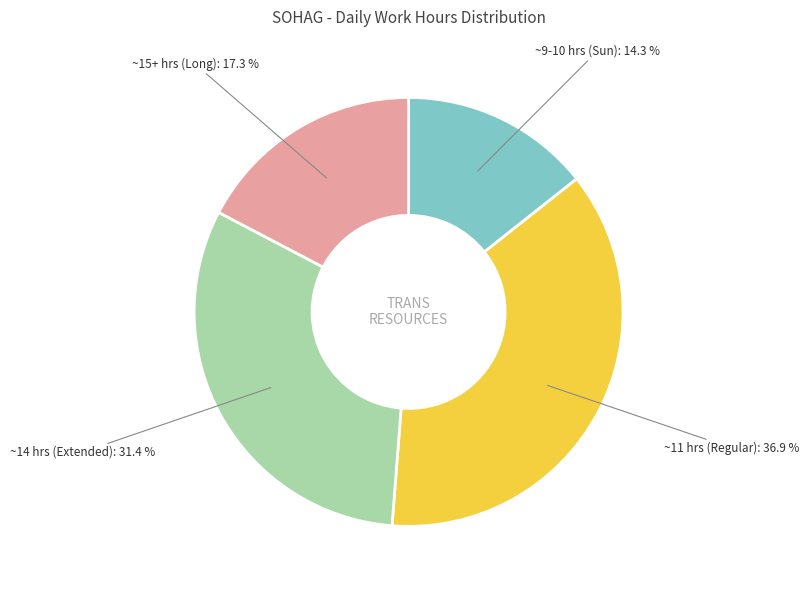

Is there any slice that represents more than half of the pie?

No